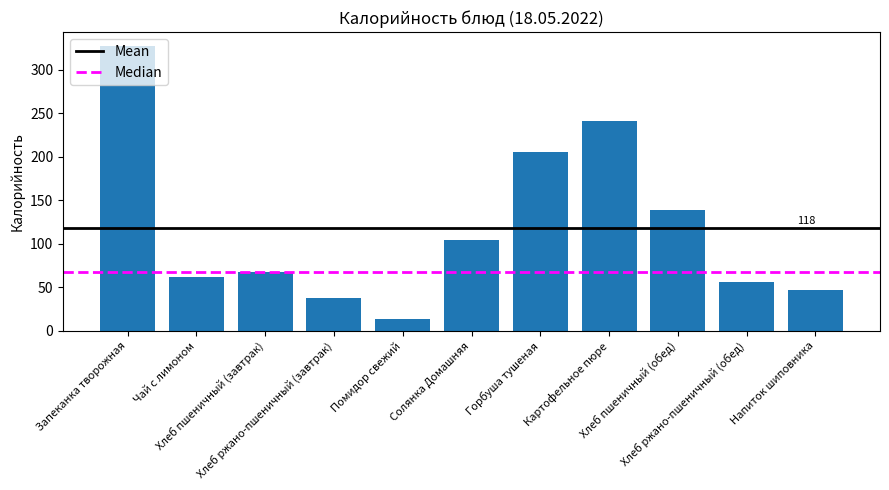

What is the value of the 4th bar from the left?

37.8